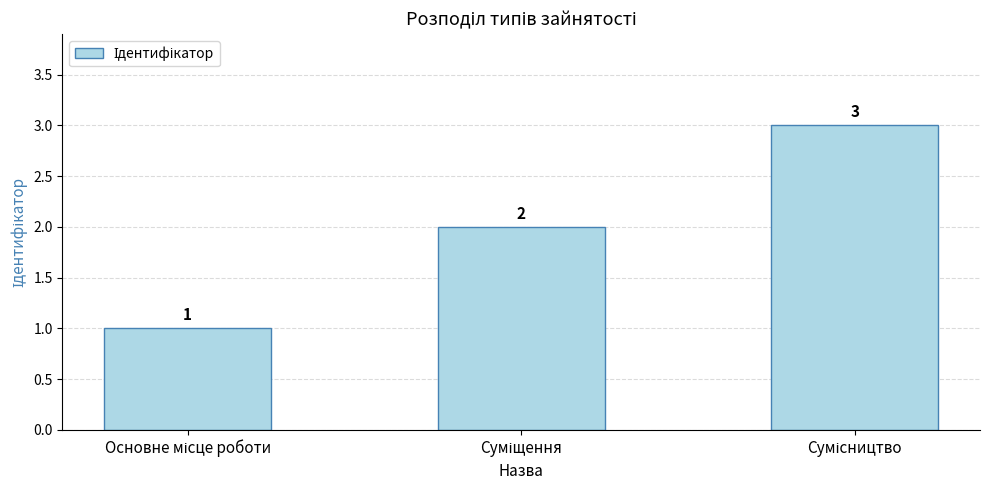

Count the values in the range 1 to 3.

3